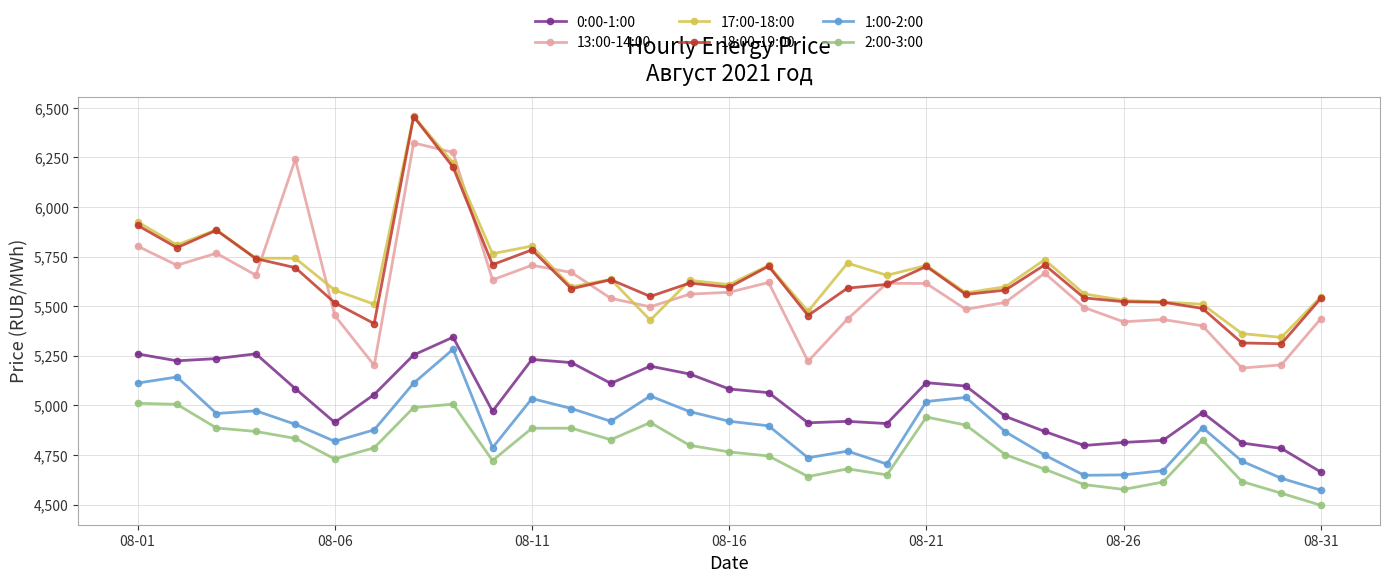

True or false: 1:00-2:00 and 18:00-19:00 cross at least once.

False